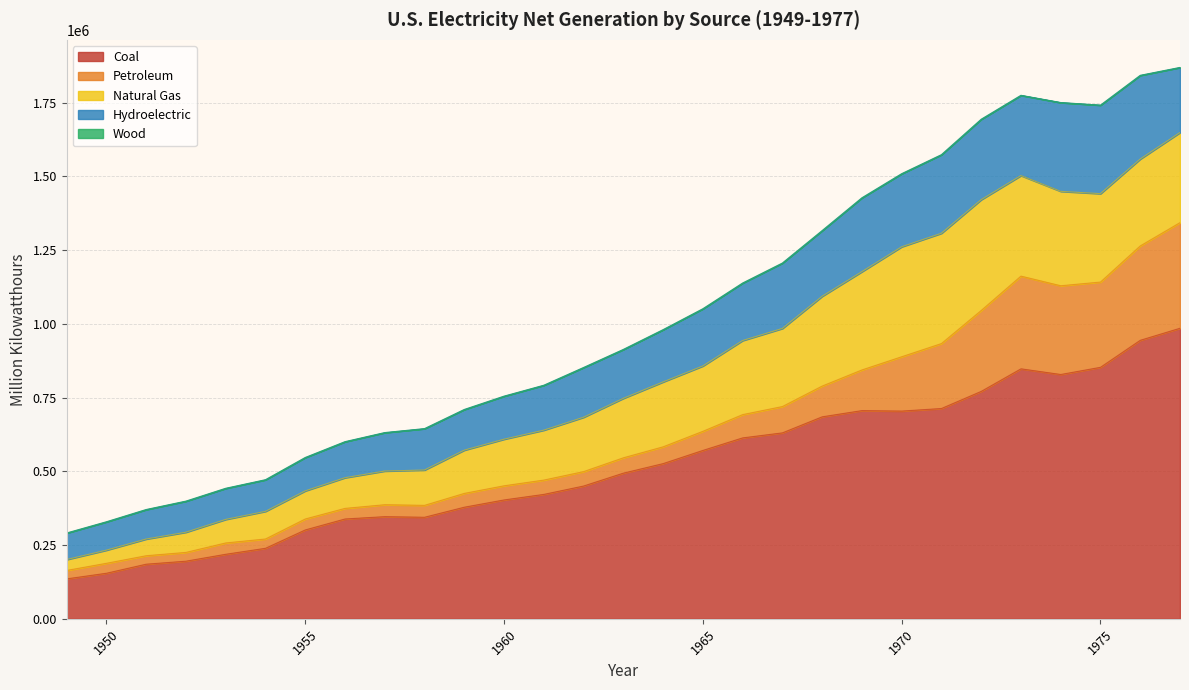

Is it true that Petroleum equals 6325.7 at 1954?

False